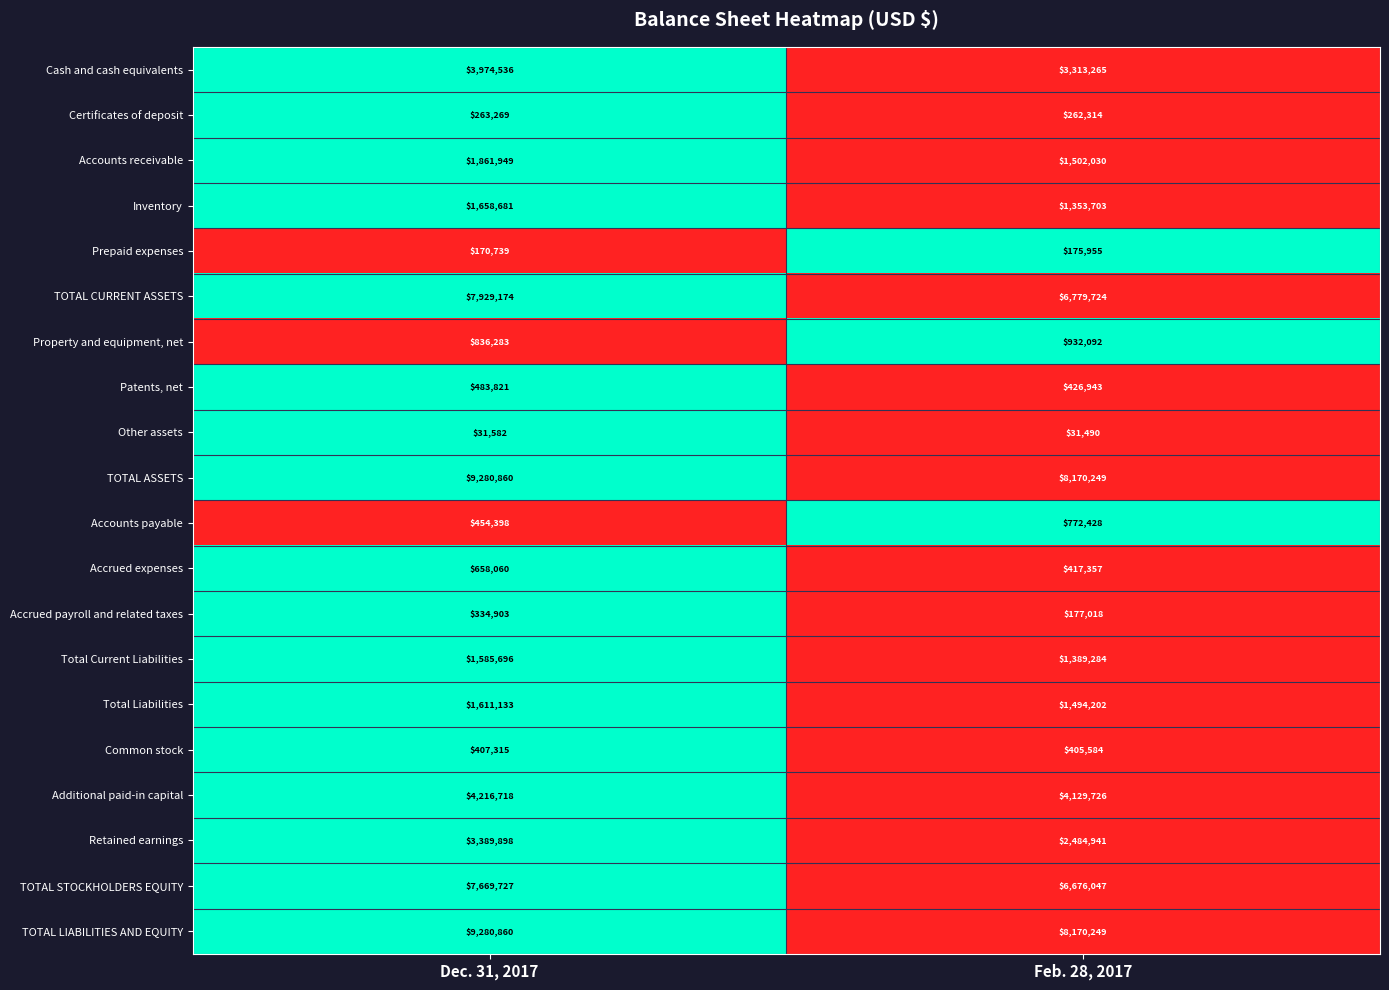

Is it true that Additional paid-in capital equals 6694365 at Dec. 31, 2017?

False